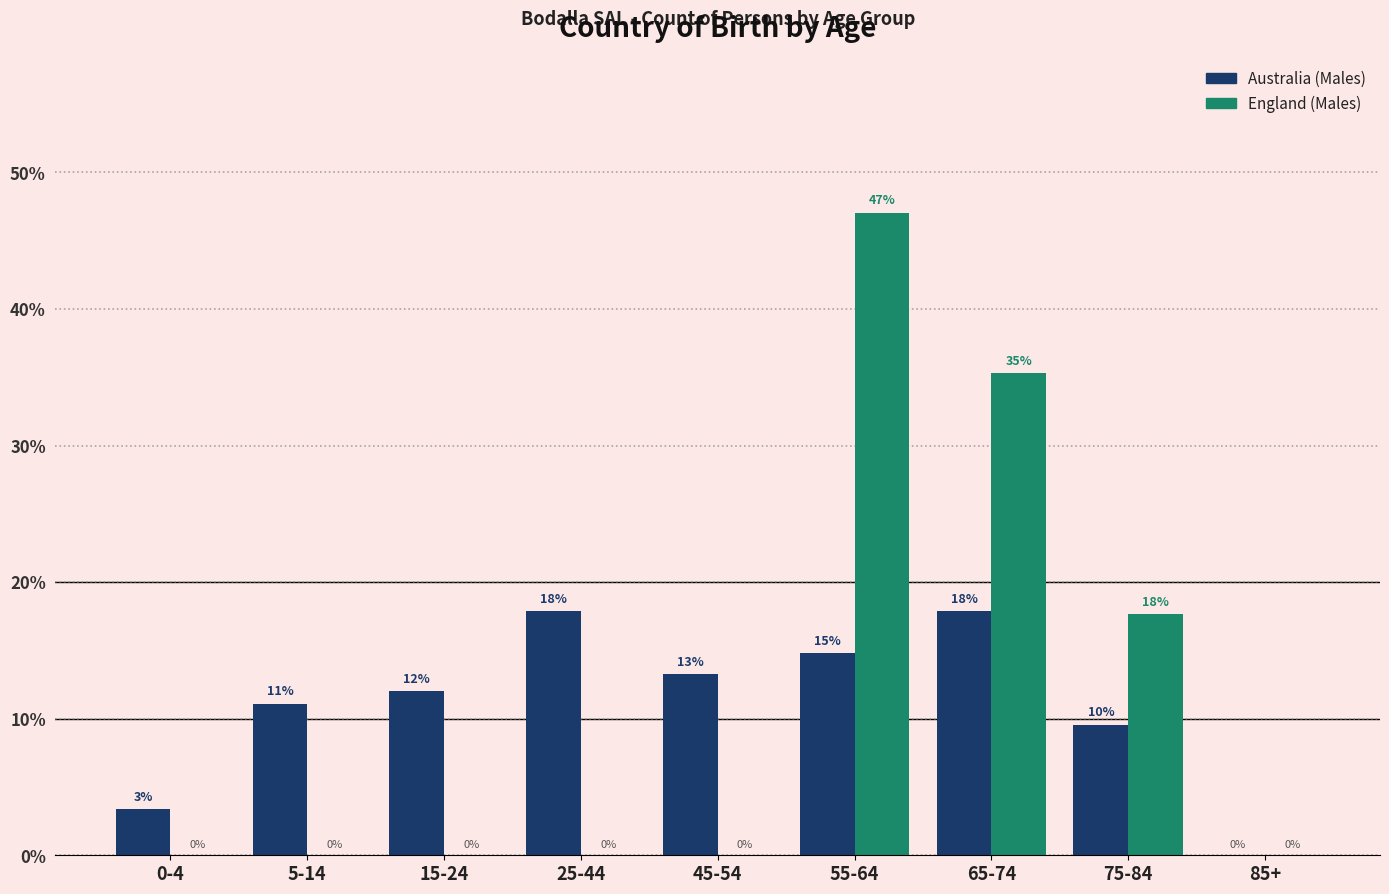

What is the maximum value for Australia (Males)?

17.9